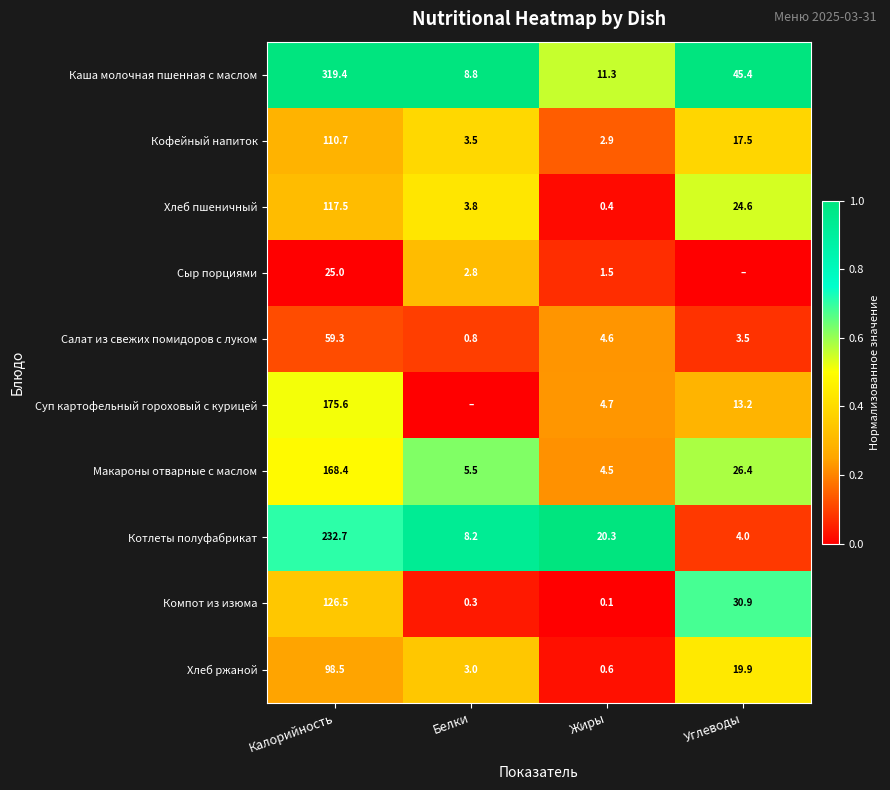

The value of Хлеб пшеничный at Жиры is 0.4. True or false?

True